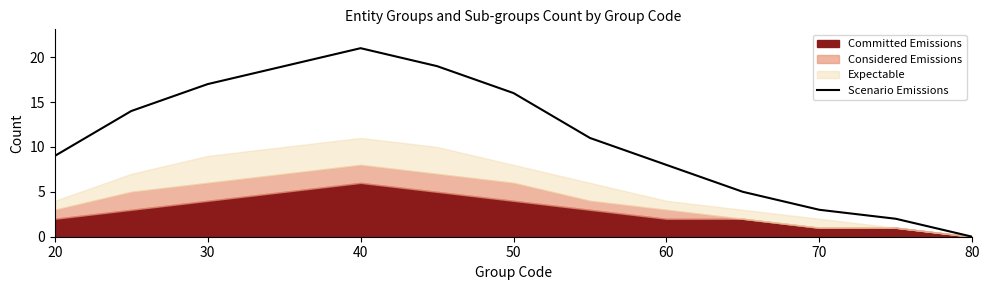

True or false: Scenario Emissions has a value of 9 at 20.

True